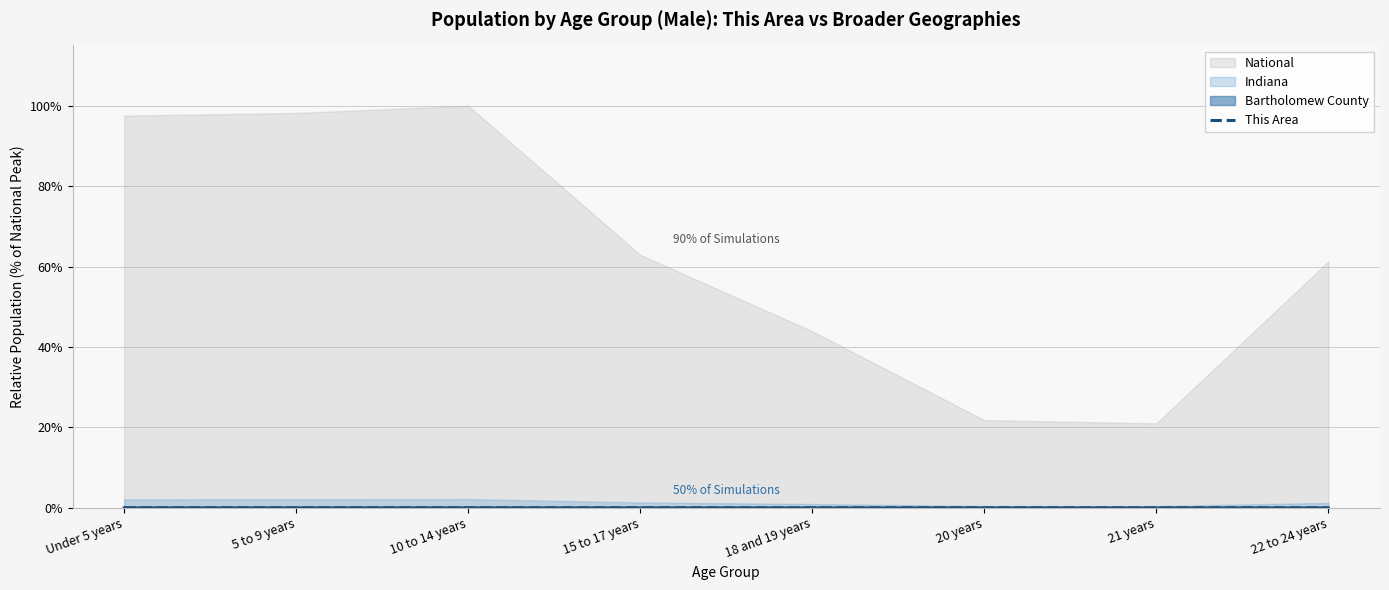

At which category does the chart reach its peak across all series?

10 to 14 years